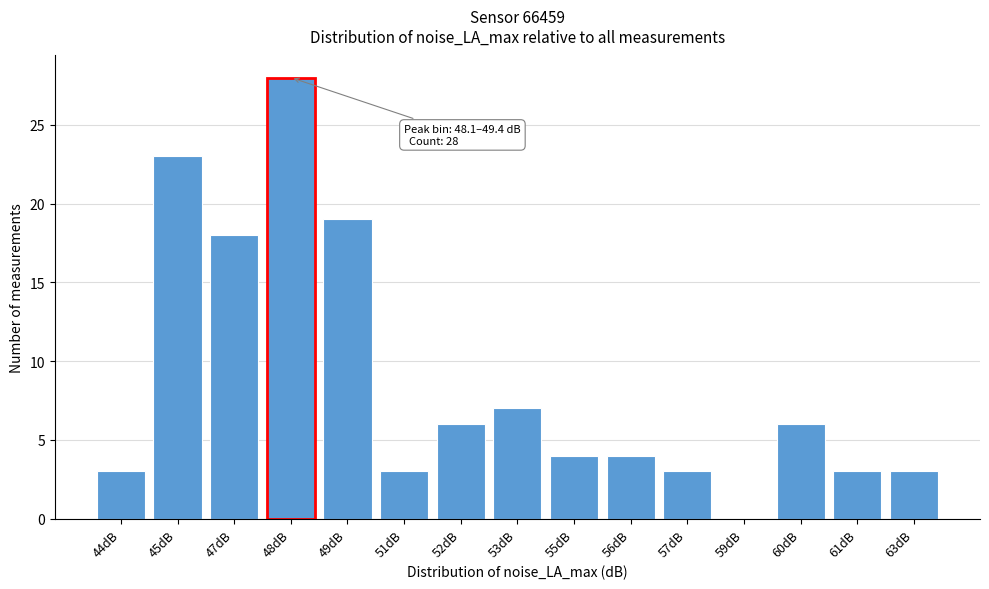

Reading left to right, list all the values displayed in this chart.

44dB=3	45dB=23	47dB=18	48dB=28	49dB=19	51dB=3	52dB=6	53dB=7	55dB=4	56dB=4	57dB=3	59dB=0	60dB=6	61dB=3	63dB=3